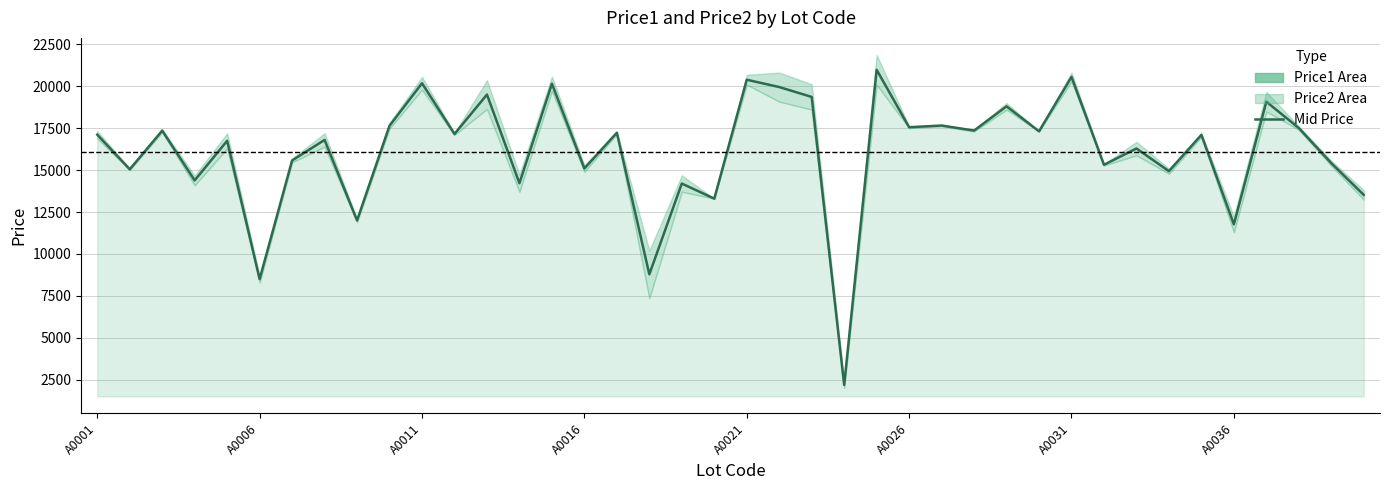

The value at 38 is 5595.2. True or false?

False